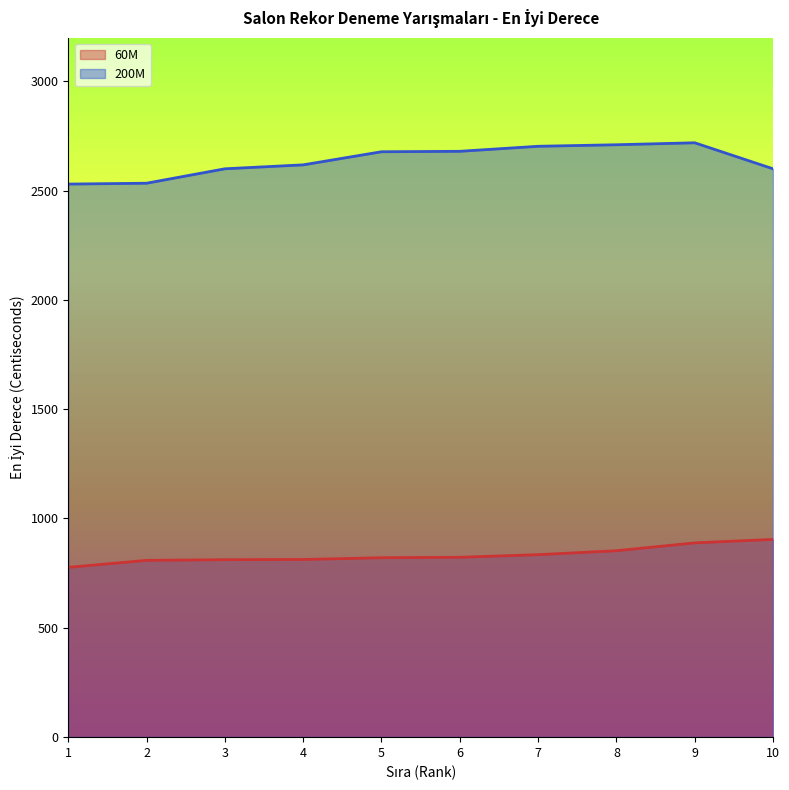

At which label does 200M first exceed 2678?

6